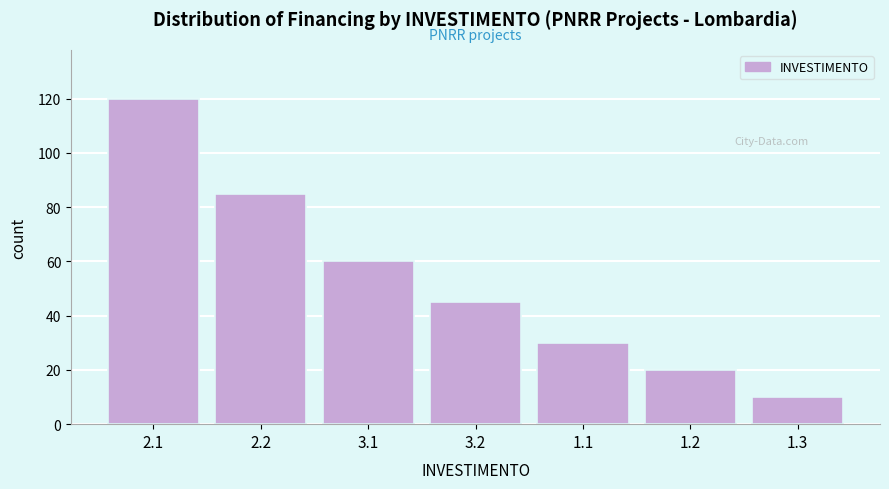

Reading right to left, what are all the values shown in this chart?

1.3=10	1.2=20	1.1=30	3.2=45	3.1=60	2.2=85	2.1=120